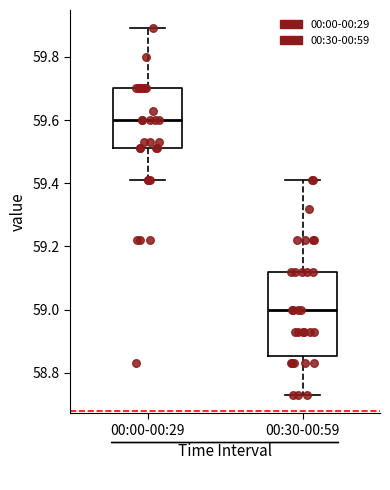

Reading left to right, transcribe this box plot: for each box, give where its median line is, the range the box spans, and where its two whiskers end, as read against the y-axis. The values are not printed on the chart, so give them approximately, as read against the axis.

00:00-00:29: median 59.60, box 59.52 to 59.70, whiskers 59.42 to 59.90
00:30-00:59: median 59.00, box 58.86 to 59.12, whiskers 58.74 to 59.42